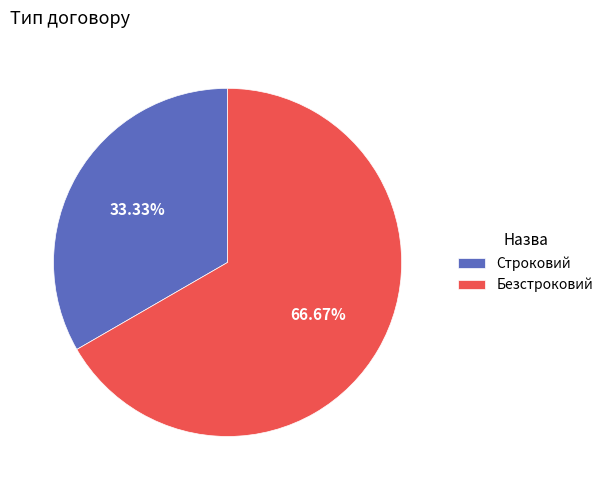

The Безстроковий slice represents 74% of the pie. True or false?

False